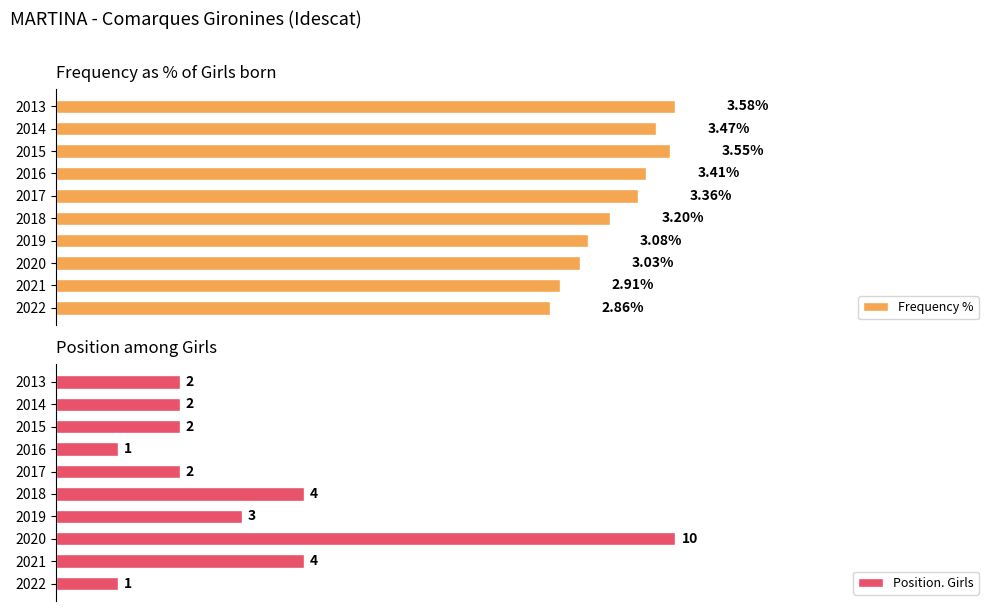

List the labels in order of Frequency % value, largest first.

2013, 2015, 2014, 2016, 2017, 2018, 2019, 2020, 2021, 2022